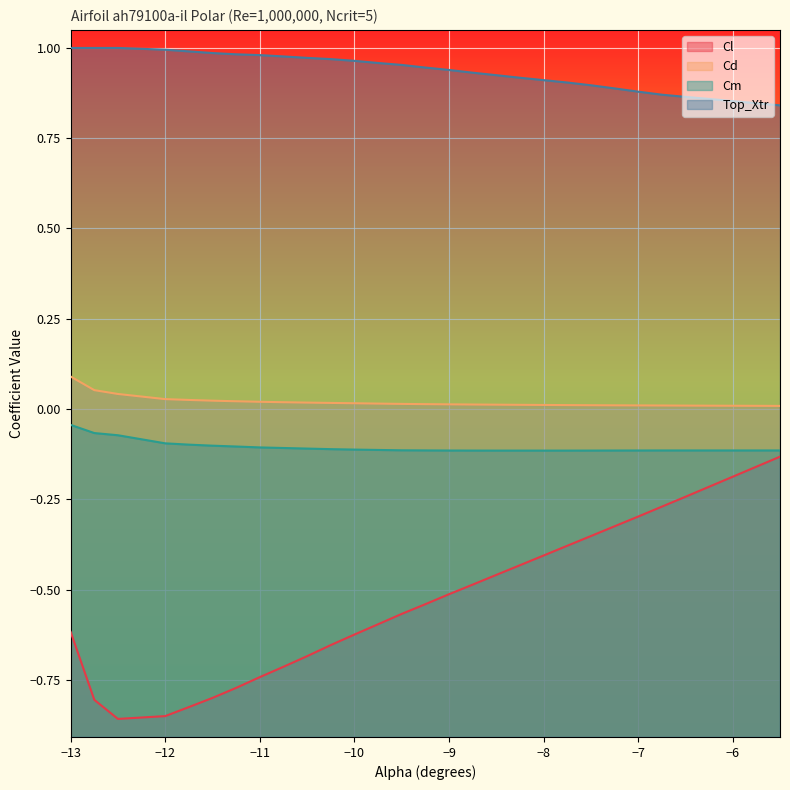

What is the label of the 29th point from the right?

-12.75